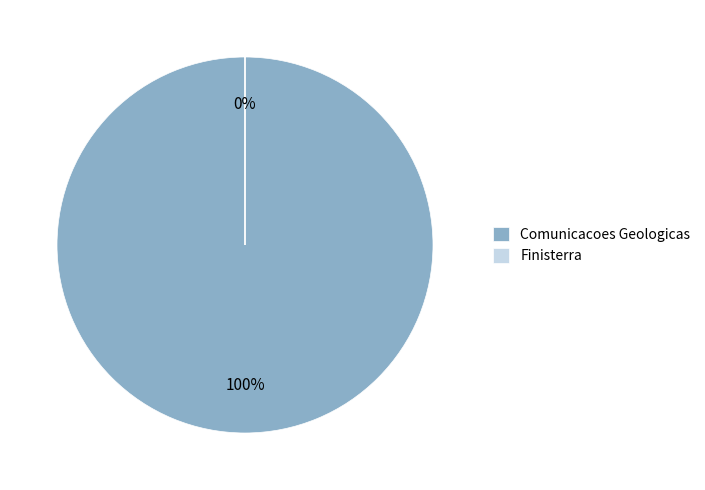

Do Comunicacoes Geologicas and Finisterra together represent more than half of the pie?

Yes